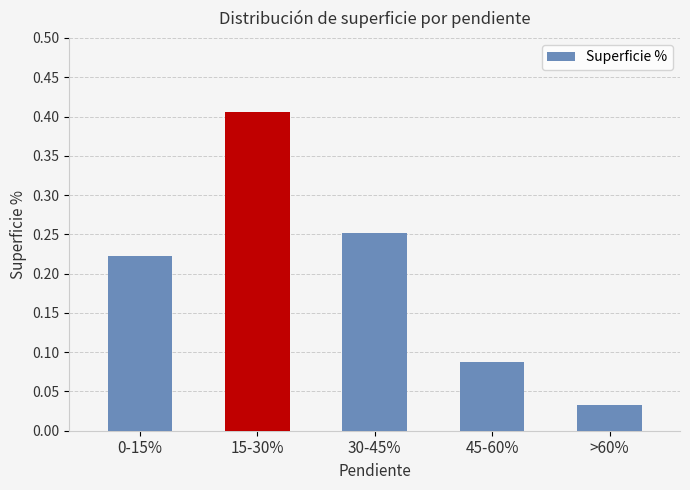

What is the change in value from 15-30% to >60%?

-0.4